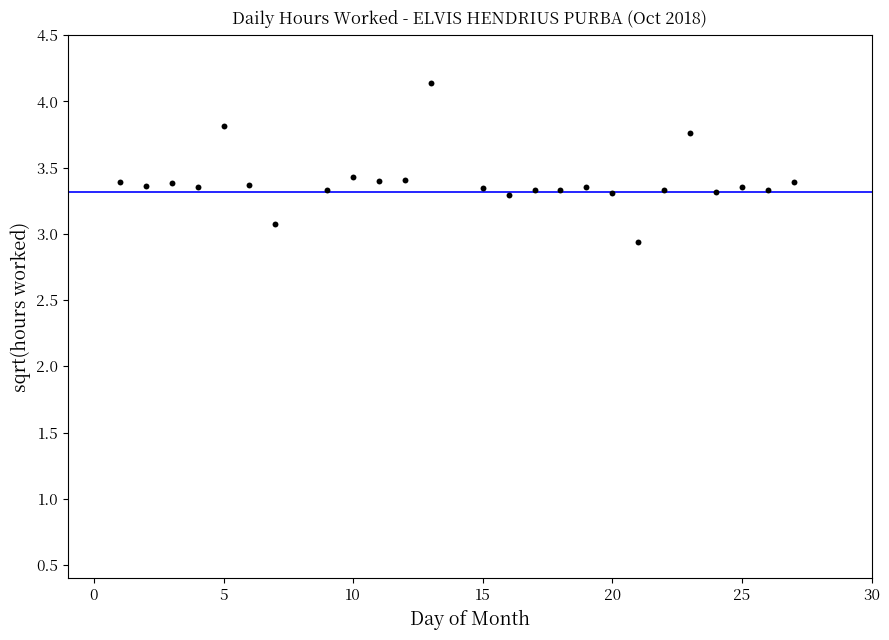

What is the range of X values (max minus min)?

26.0